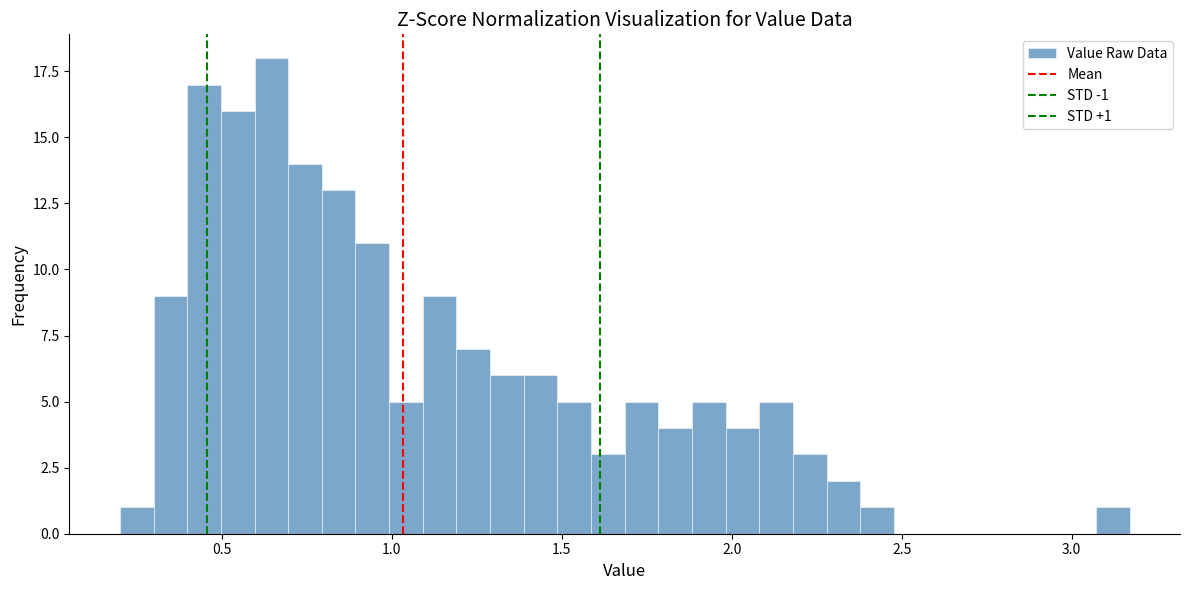

Read against the x-axis, roughly where is the centre of the tallest bar?

0.65